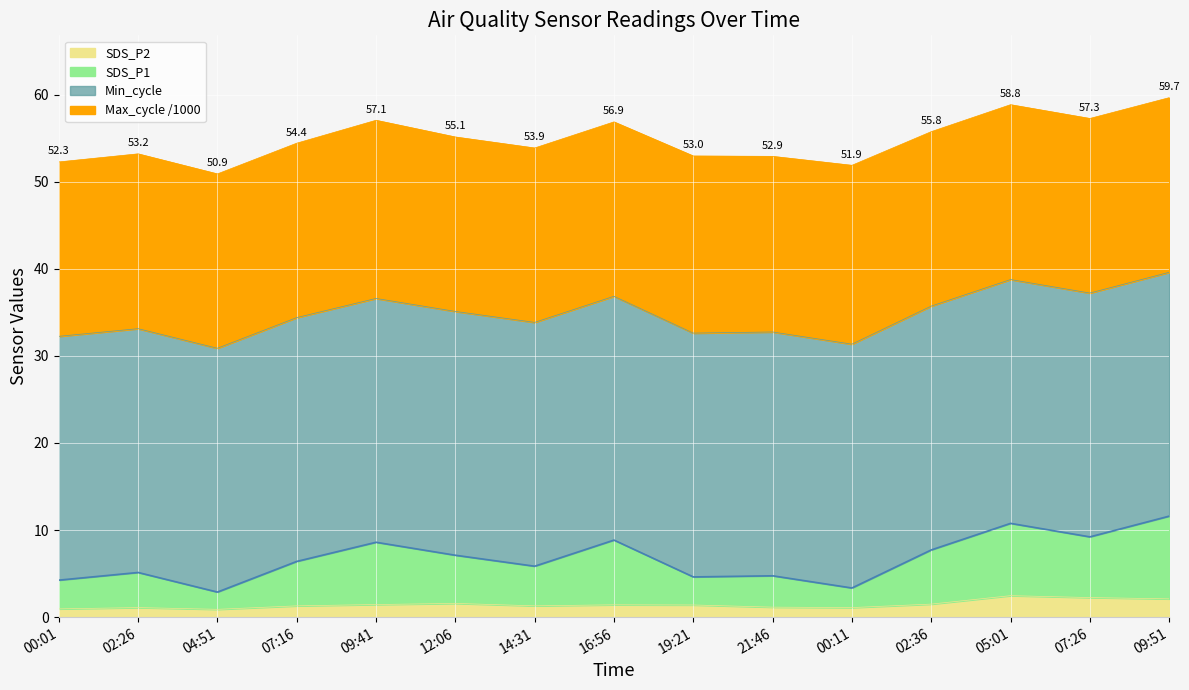

How many values in the SDS_P1 series exceed 6?

8